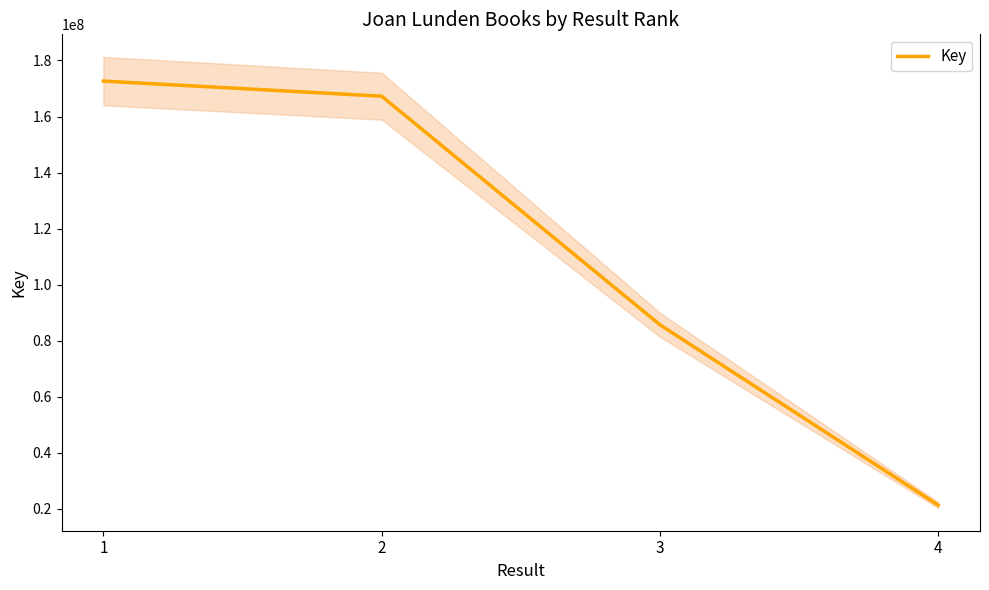

What is the sum of all values?

446929169